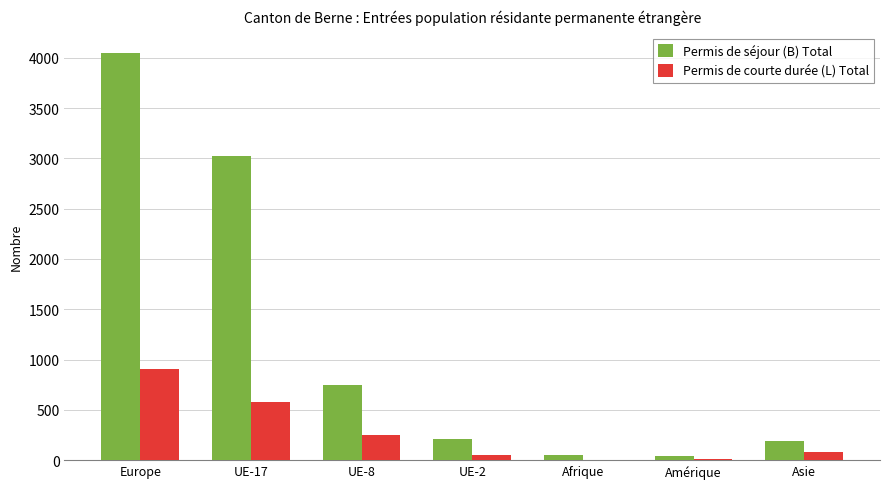

What is the sum of the Permis de séjour (B) Total values at UE-17 and Asie?

3215